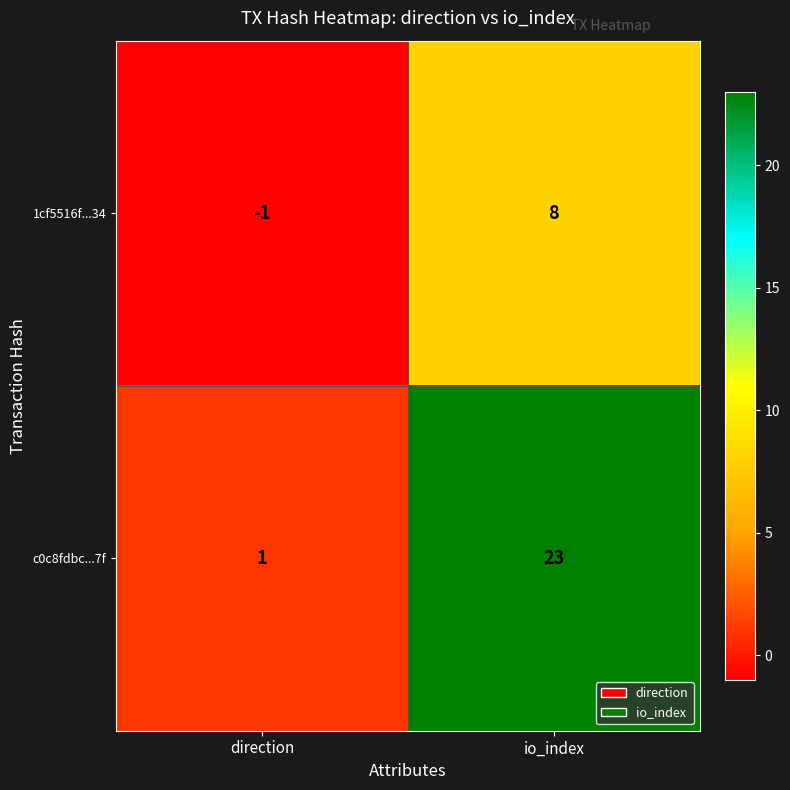

List the series in order of their overall mean, lowest first.

1cf5516f...34, c0c8fdbc...7f